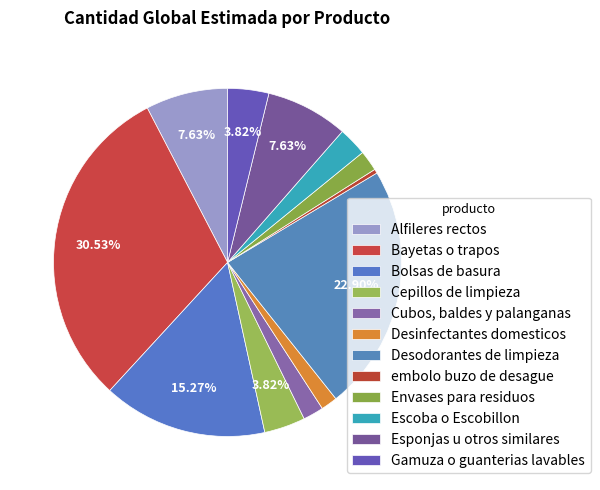

Rank the categories by value from highest to lowest.

Bayetas o trapos, Desodorantes de limpieza, Bolsas de basura, Alfileres rectos, Esponjas u otros similares, Cepillos de limpieza, Gamuza o guanterias lavables, Escoba o Escobillon, Cubos, baldes y palanganas, Envases para residuos, Desinfectantes domesticos, embolo buzo de desague